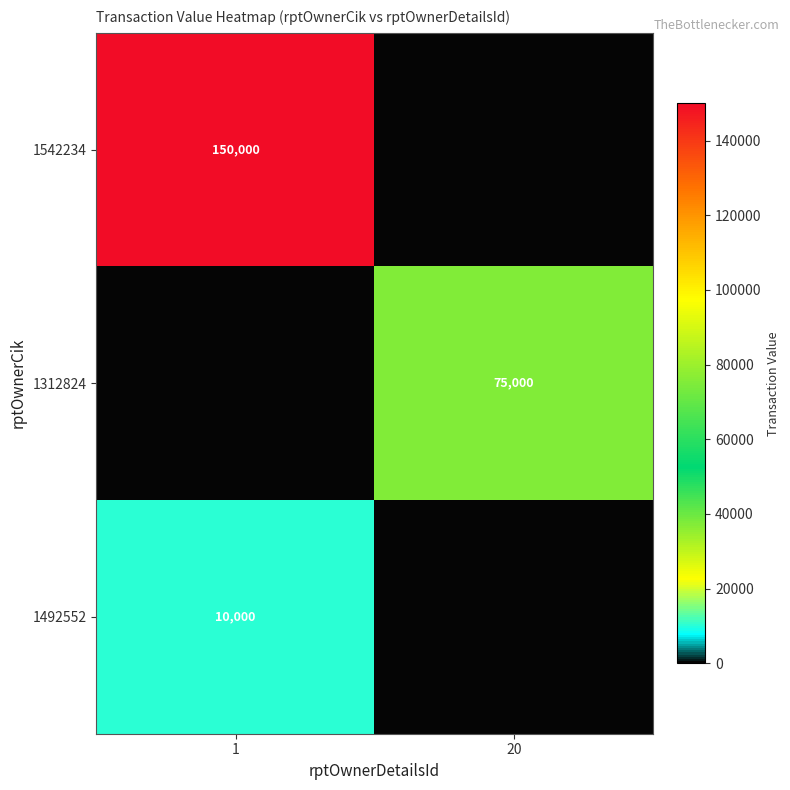

Is it true that 1312824 equals 75000 at 20?

True